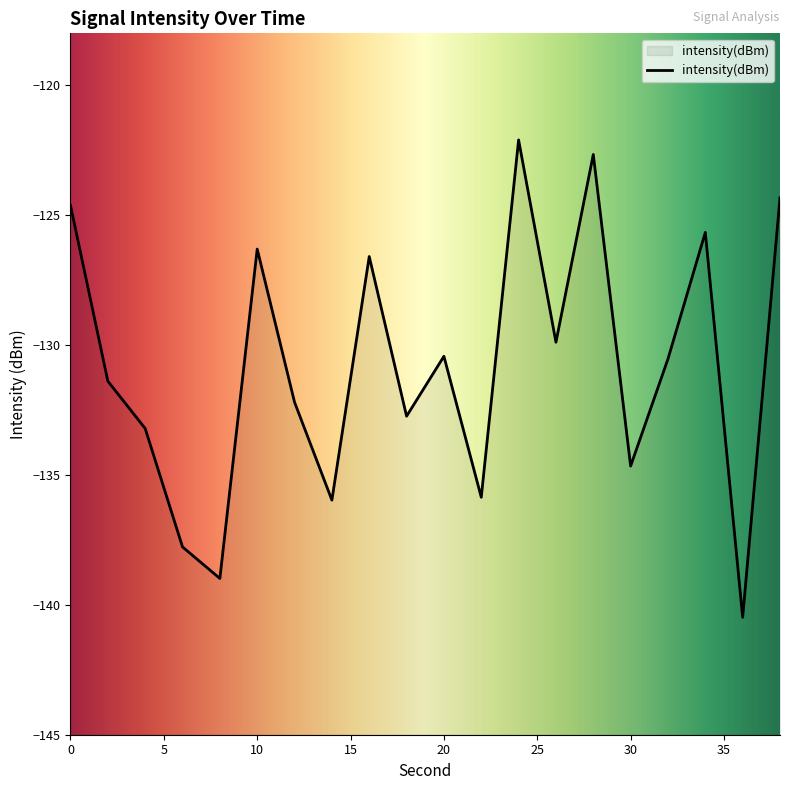

Is it true that the value at 26 is -53.8?

False